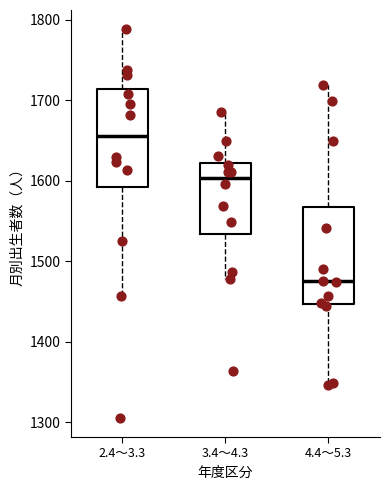

Reading left to right, transcribe this box plot: for each box, give where its median line is, the range the box spans, and where its two whiskers end, as read against the y-axis. The values are not printed on the chart, so give them approximately, as read against the axis.

2.4～3.3: median 1660, box 1590 to 1710, whiskers 1460 to 1790
3.4～4.3: median 1600, box 1530 to 1620, whiskers 1480 to 1690
4.4～5.3: median 1480, box 1450 to 1570, whiskers 1350 to 1720